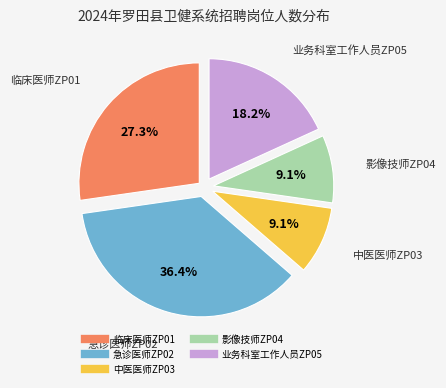

Which has a higher value, 中医医师ZP03 or 临床医师ZP01?

临床医师ZP01